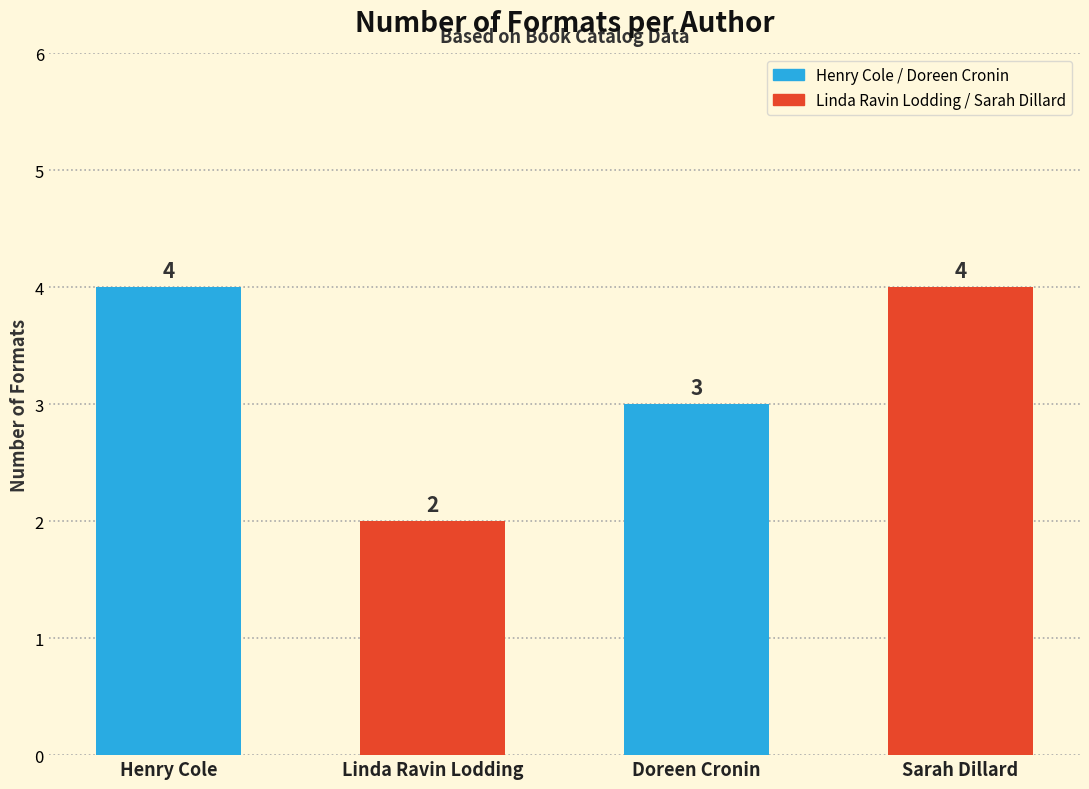

What is the average value?

3